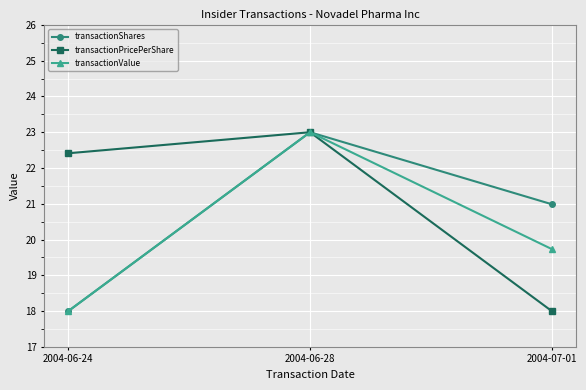

Between 2004-06-28 and 2004-07-01, which series saw the biggest shift?

transactionPricePerShare